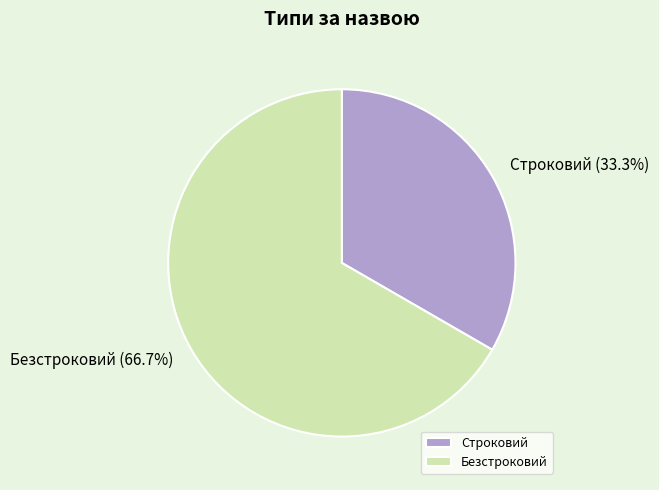

Is Строковий the majority of the pie?

No